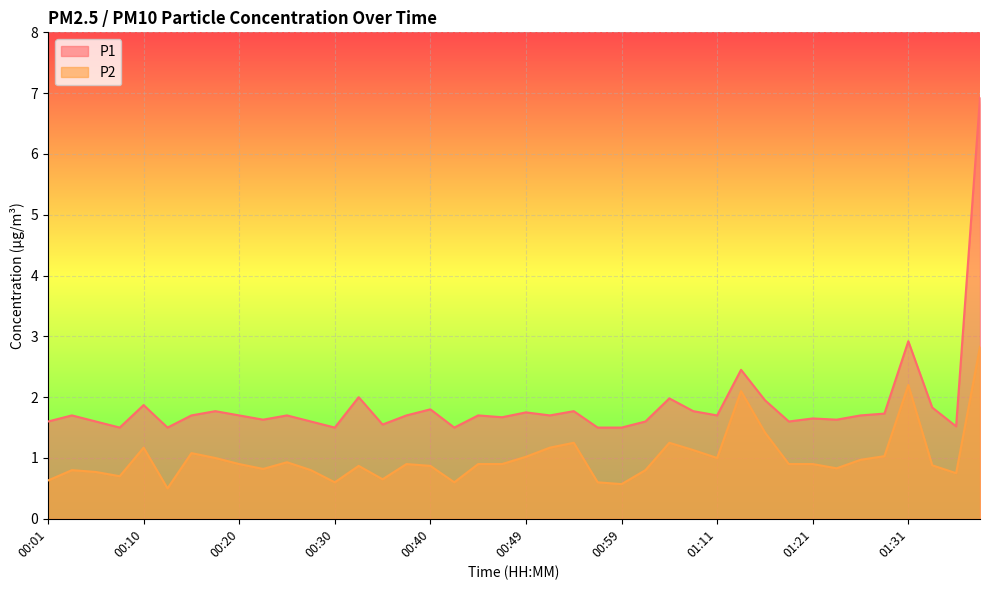

Reading left to right, list all the values displayed in this chart.

P1: 1.6	1.7	1.6	1.5	1.9	1.5	1.7	1.8	1.7	1.6	1.7	1.6	1.5	2.0	1.6	1.7	1.8	1.5	1.7	1.7	1.8	1.7	1.8	1.5	1.5	1.6	2.0	1.8	1.7	2.5	1.9	1.6	1.6	1.6	1.7	1.7	2.9	1.8	1.5	6.9
P2: 0.6	0.8	0.8	0.7	1.2	0.5	1.1	1.0	0.9	0.8	0.9	0.8	0.6	0.9	0.7	0.9	0.9	0.6	0.9	0.9	1.0	1.2	1.2	0.6	0.6	0.8	1.2	1.1	1.0	2.1	1.4	0.9	0.9	0.8	1.0	1.0	2.2	0.9	0.8	2.8